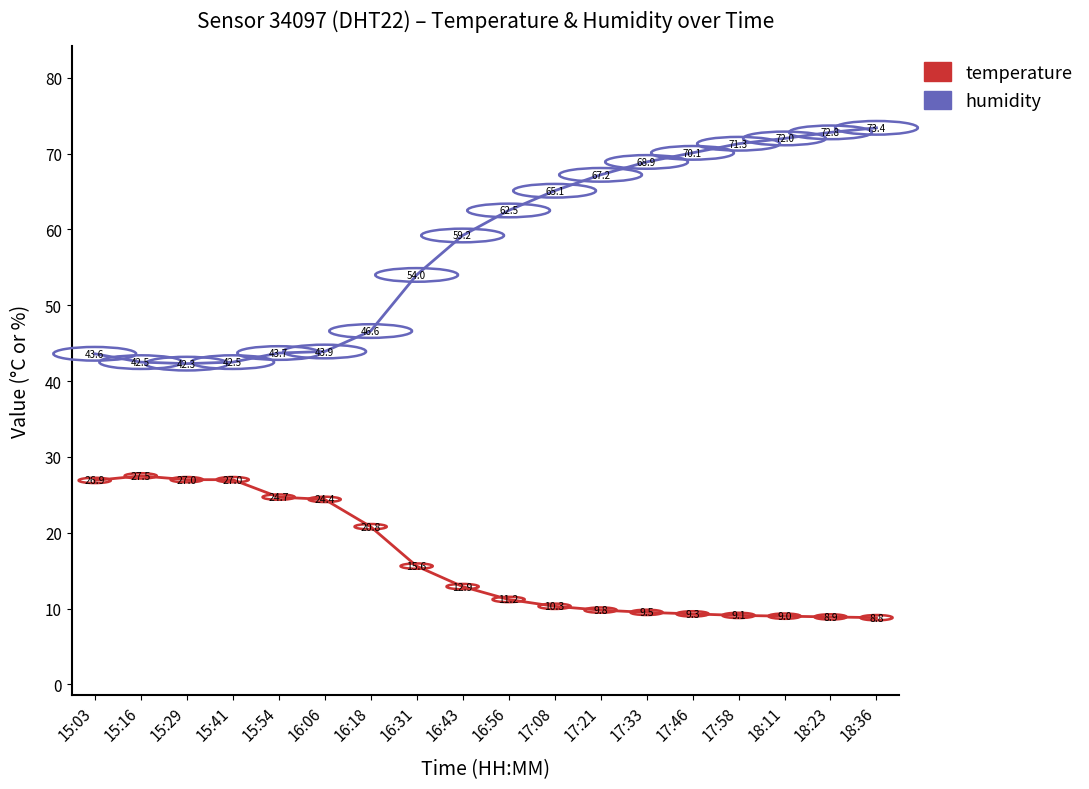

What position from the right is 15:03?

18